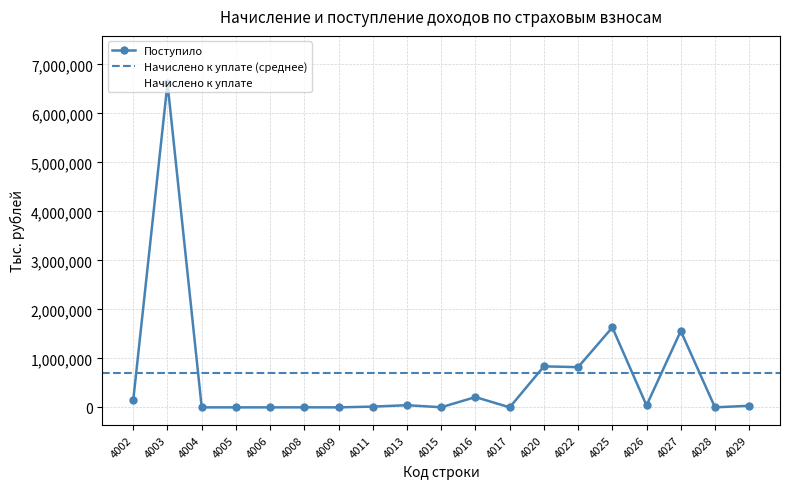

At which category does Начислено к уплате reach its first local valley?

4004